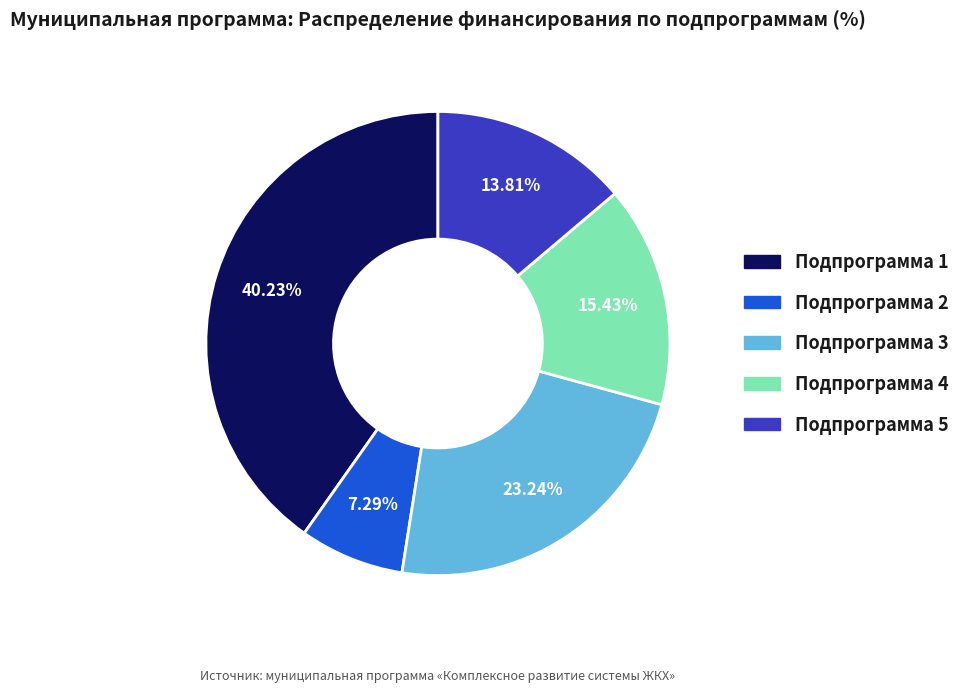

Between Подпрограмма 1 and Подпрограмма 3, which is larger?

Подпрограмма 1